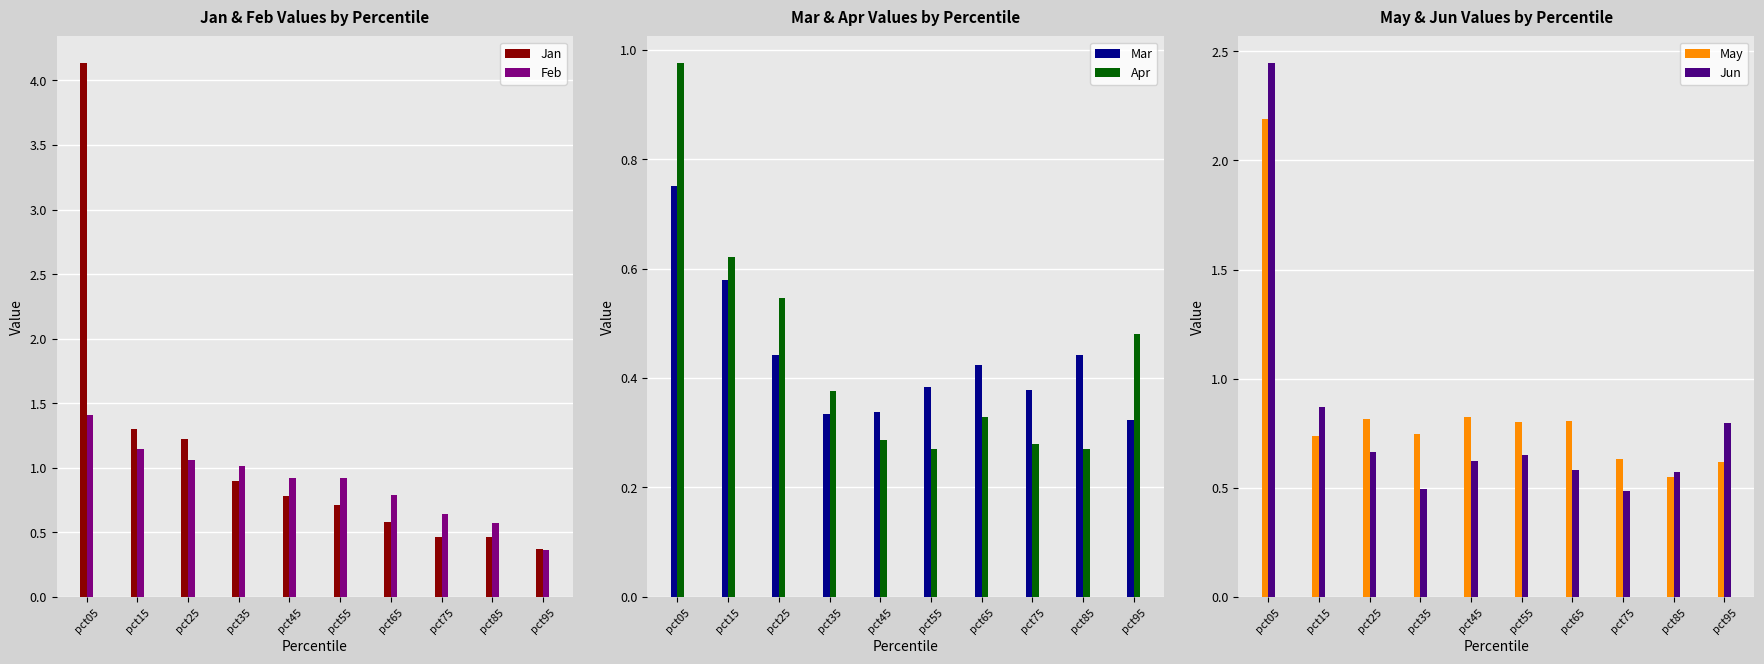

At pct95, list the series in order from largest to smallest.

Jun, May, Apr, Jan, Feb, Mar